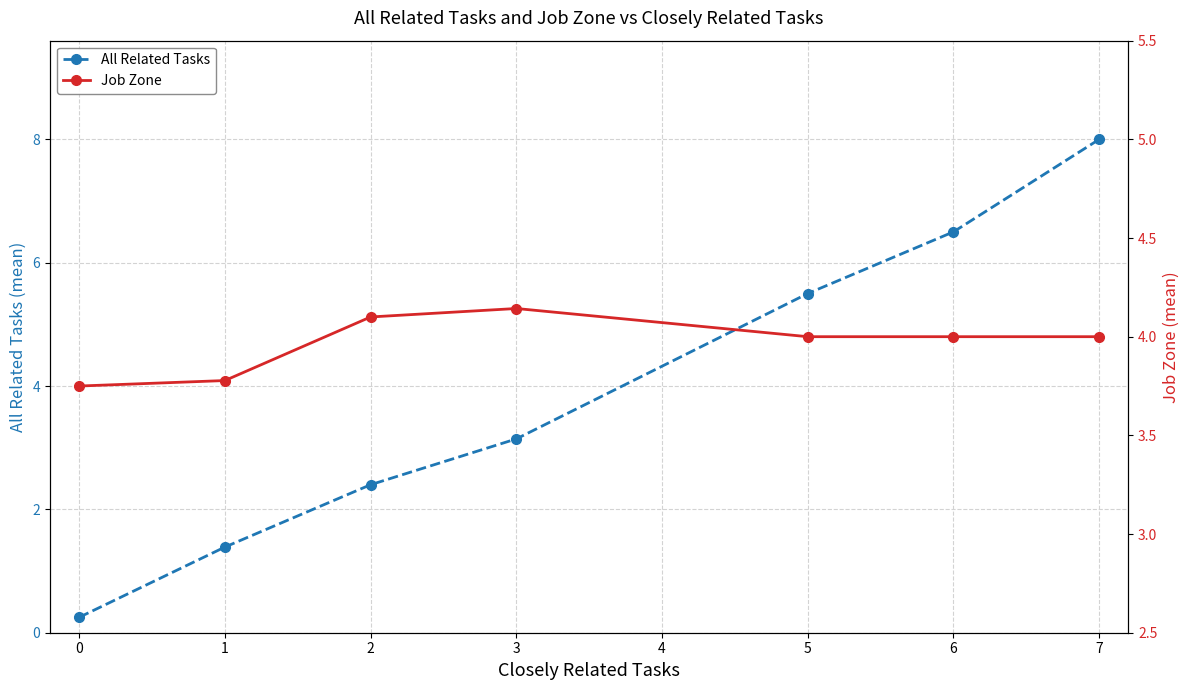

Reading right to left, transcribe all the data shown in this chart.

All Related Tasks: 8.0	6.5	5.5	3.1	2.4	1.4	0.2
Job Zone: 4.0	4.0	4.0	4.1	4.1	3.8	3.8